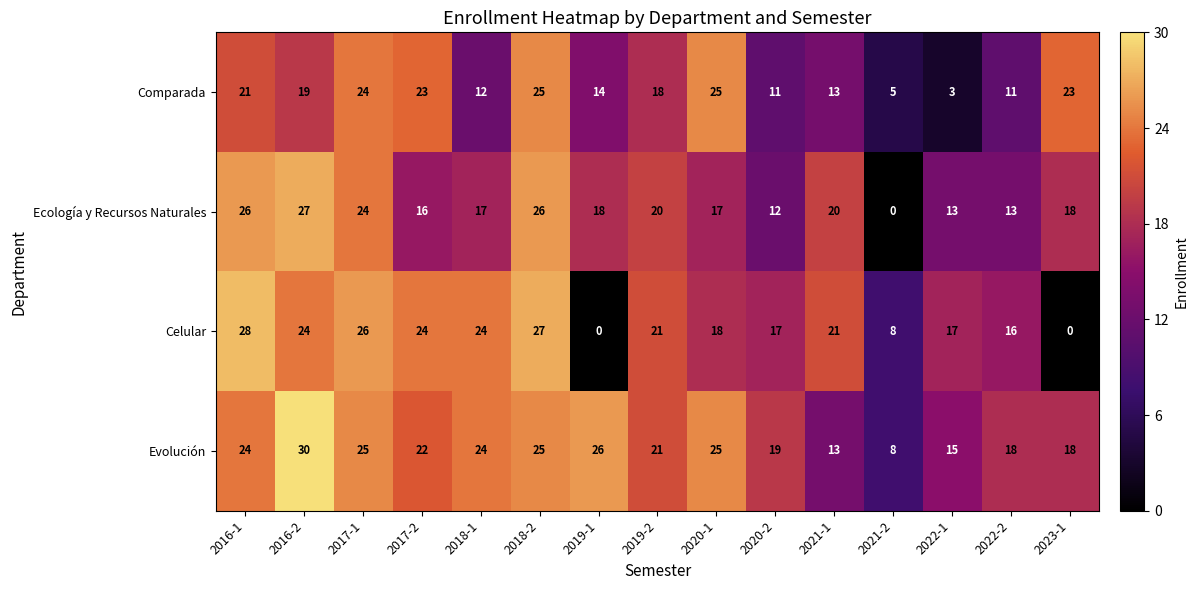

Rank the series by their maximum value, from highest to lowest.

Evolución, Celular, Ecología y Recursos Naturales, Comparada